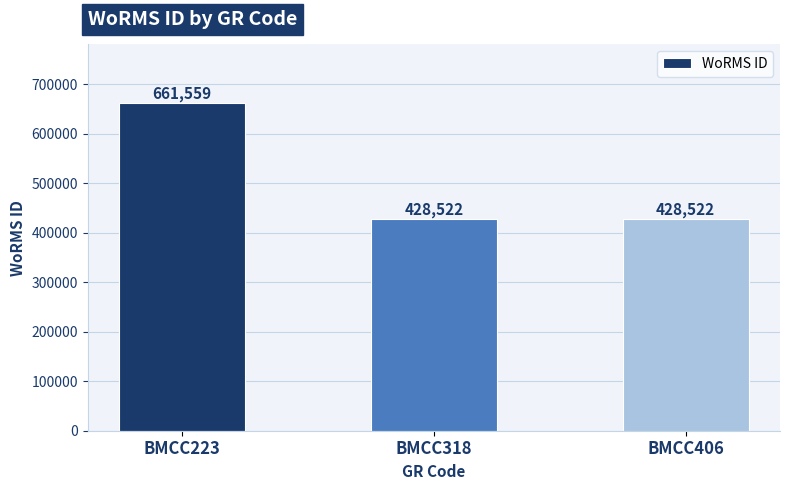

Is it true that the value at BMCC318 is 428522?

True